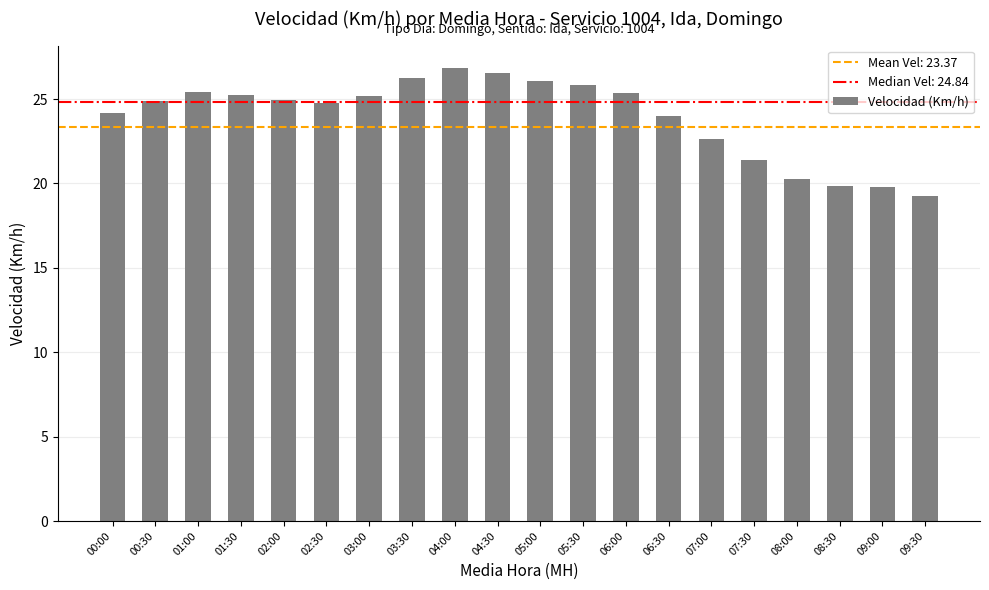

Is it true that the value at 02:00 is 15.8?

False